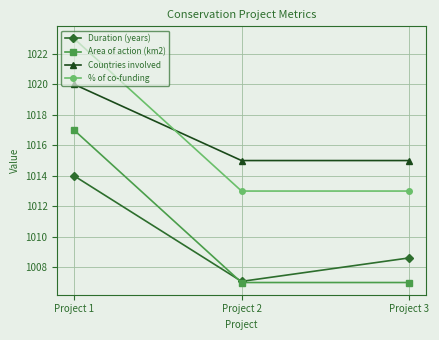

Does the chart have visible grid lines?

Yes